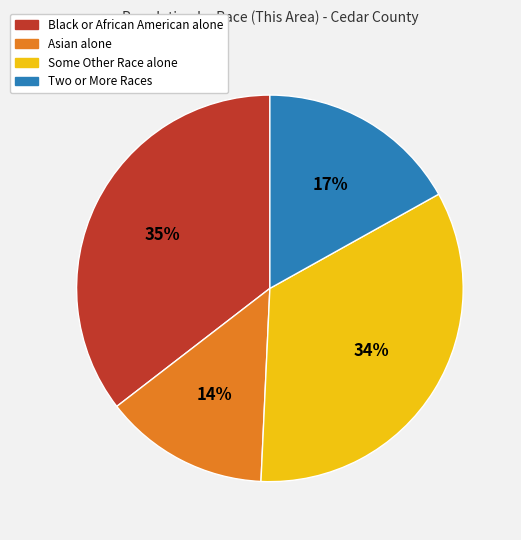

Do Some Other Race alone and Two or More Races together represent more than half of the pie?

Yes